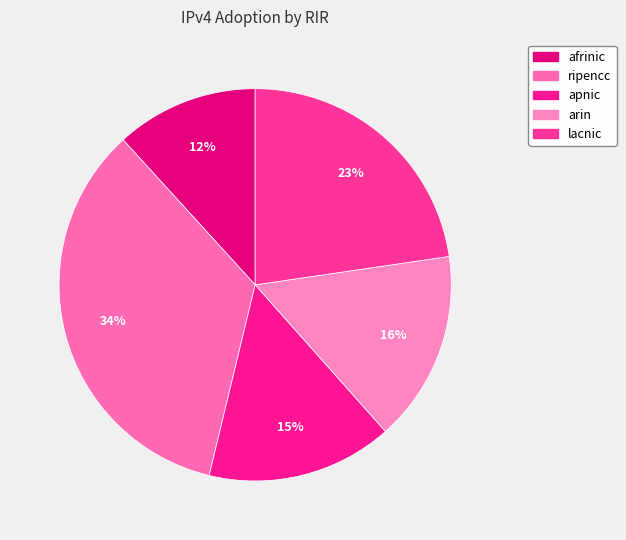

Which category has the smallest portion of the pie?

afrinic